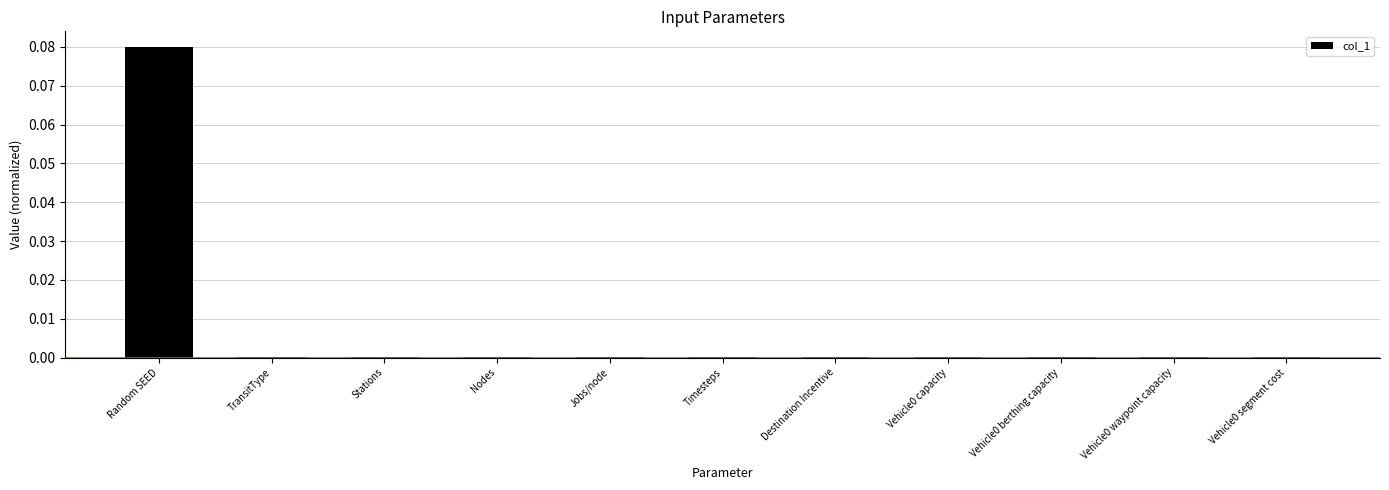

Are the bars horizontal?

No